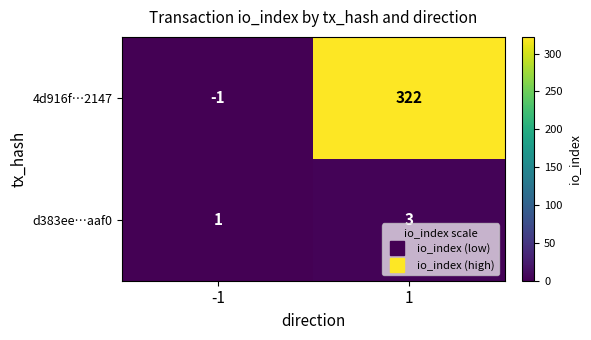

Is it true that 4d916f…2147 equals 322 at 1?

True